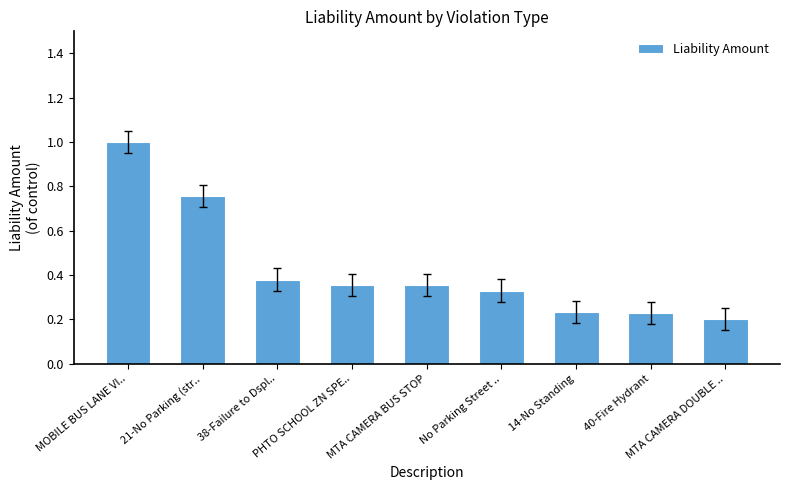

What is the greatest value displayed?

1.0